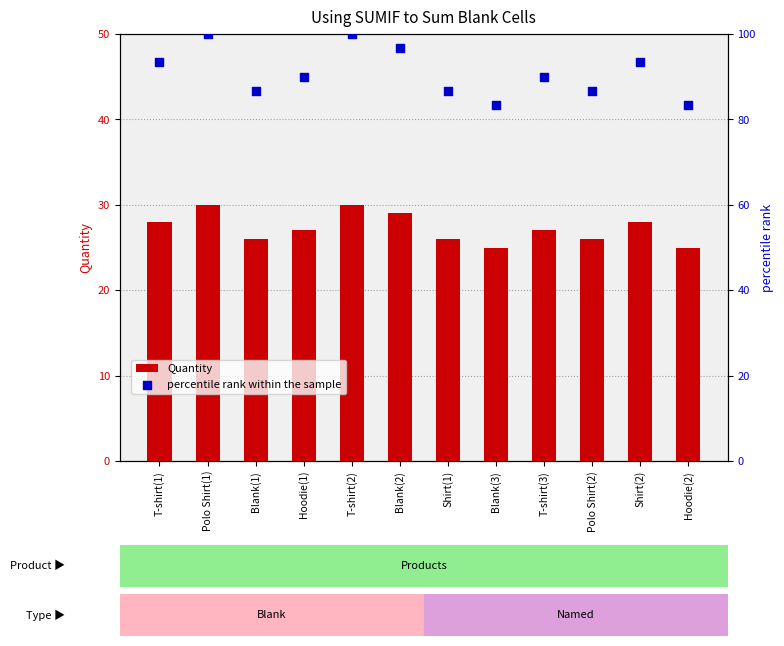

What are all the series names shown in the legend?

Quantity, percentile rank within the sample